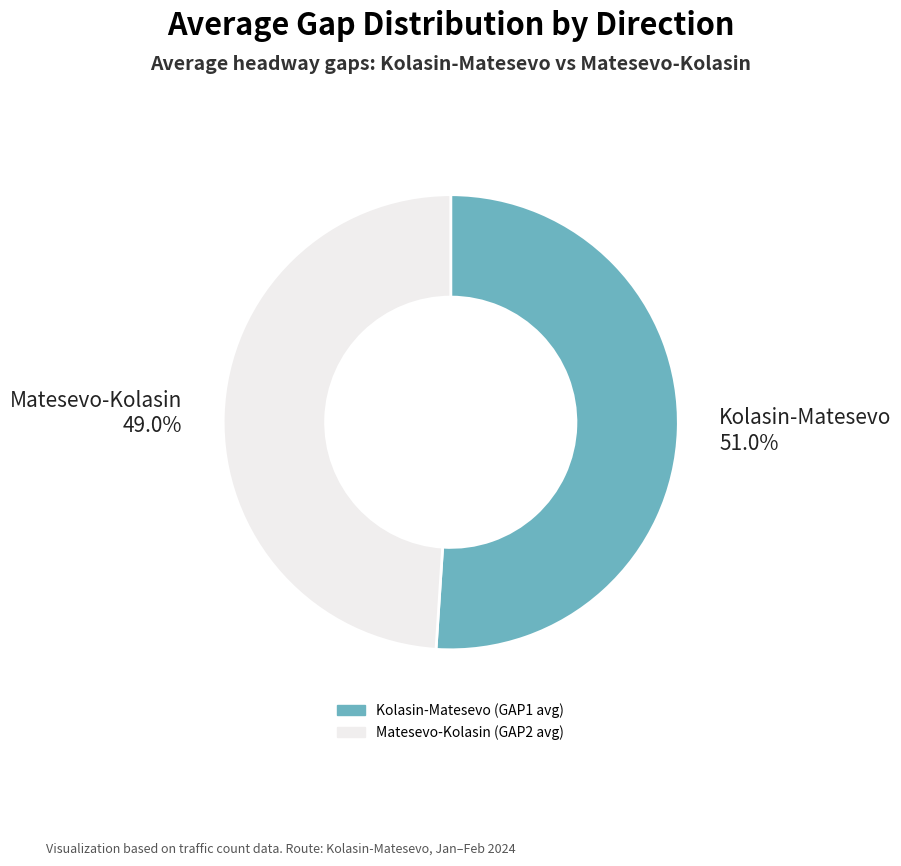

Which slice is the smallest?

Matesevo-Kolasin (GAP2 avg)